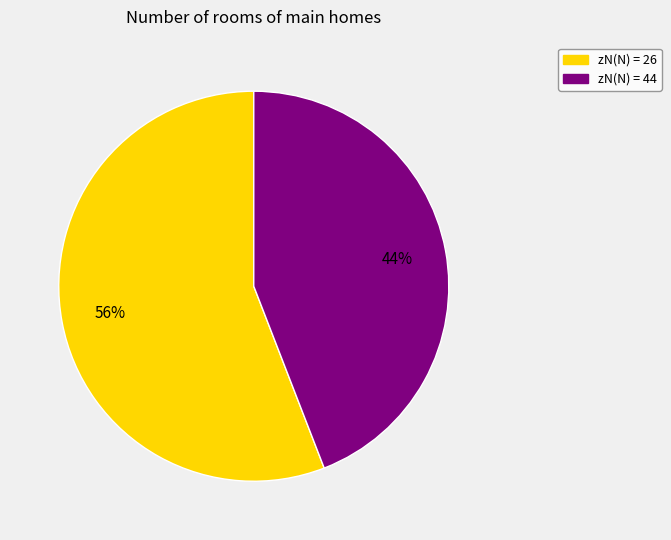

Is there any slice that represents more than half of the pie?

Yes